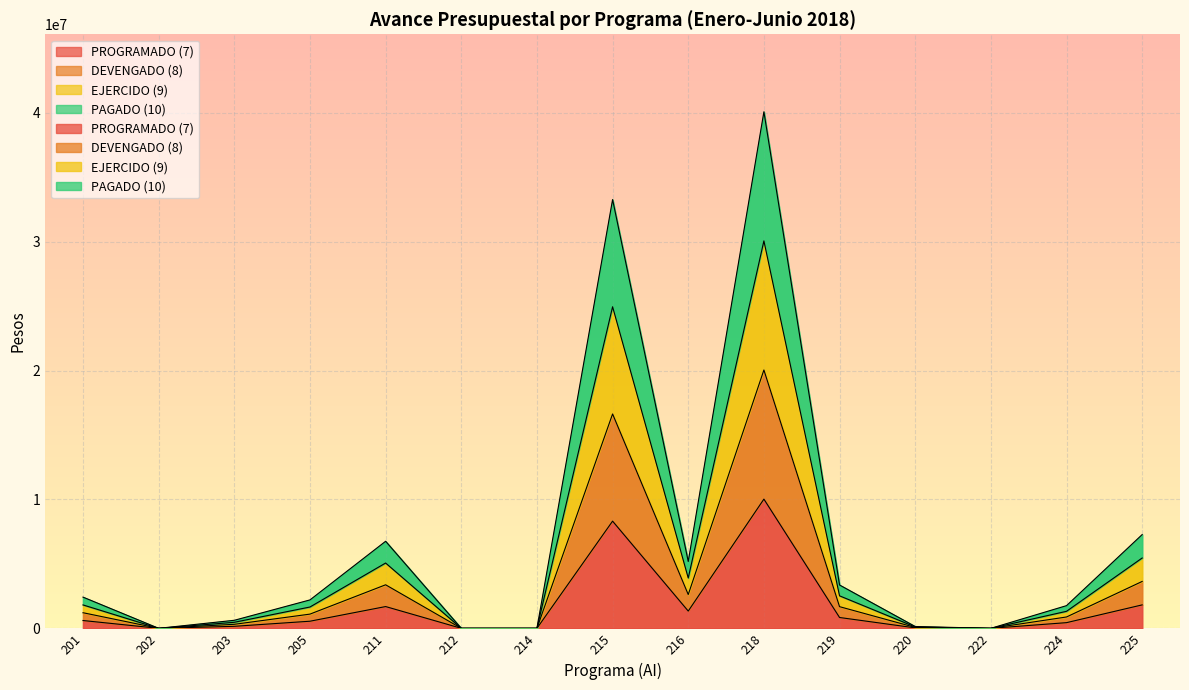

At which category does the chart reach its minimum across all series?

202